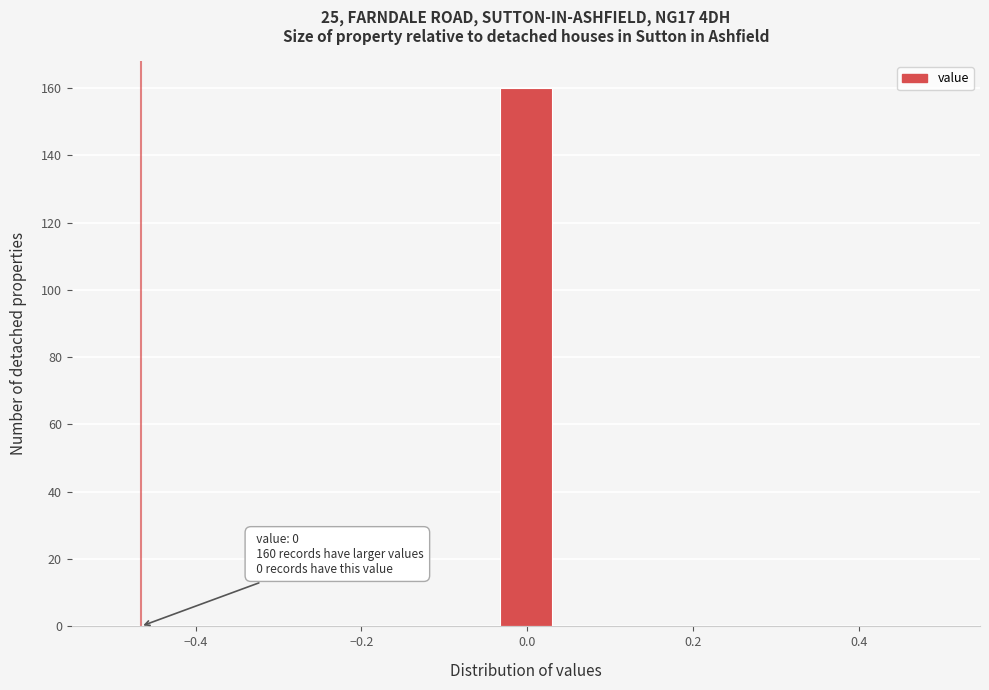

Read against the x-axis, roughly where is the centre of the tallest bar?

0.00